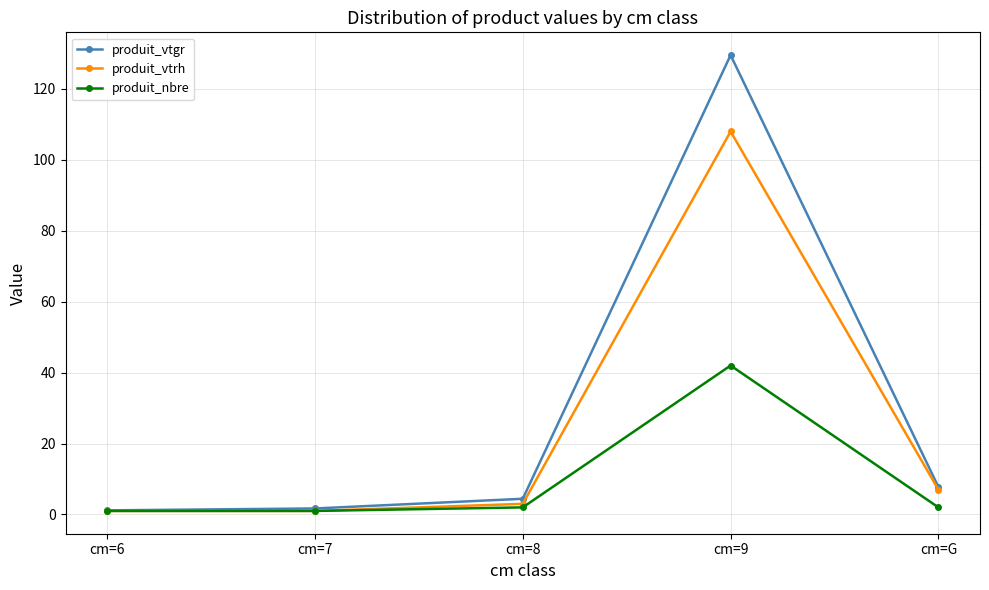

Does the chart have visible grid lines?

Yes